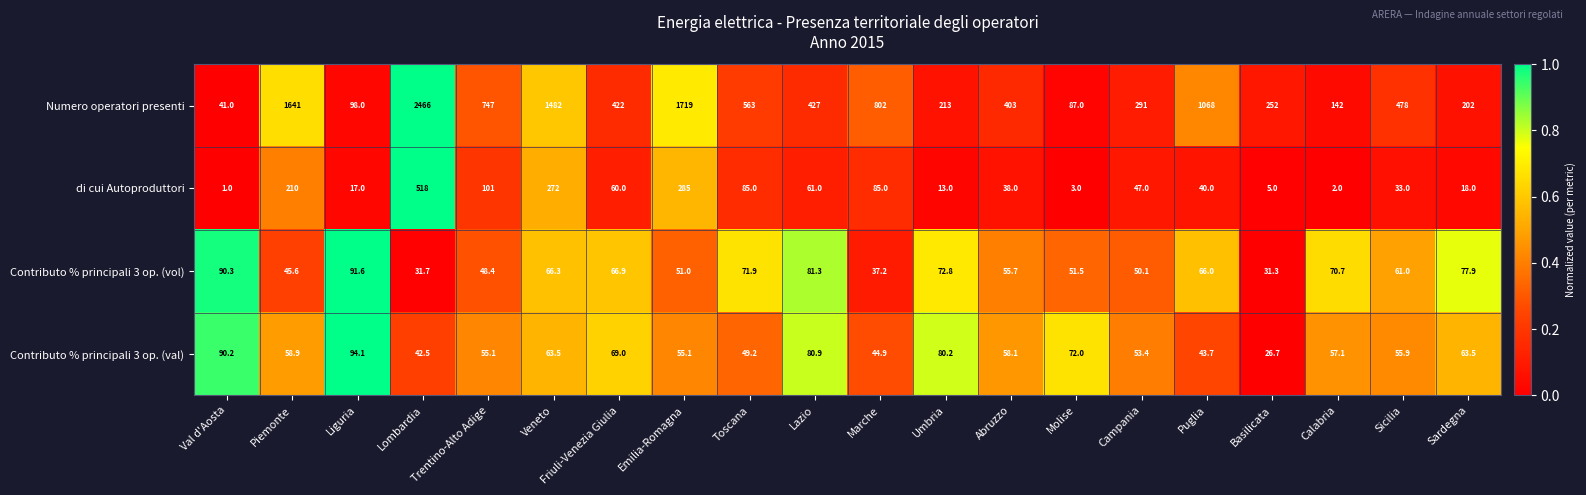

What is the total value across all series at Marche?

969.1